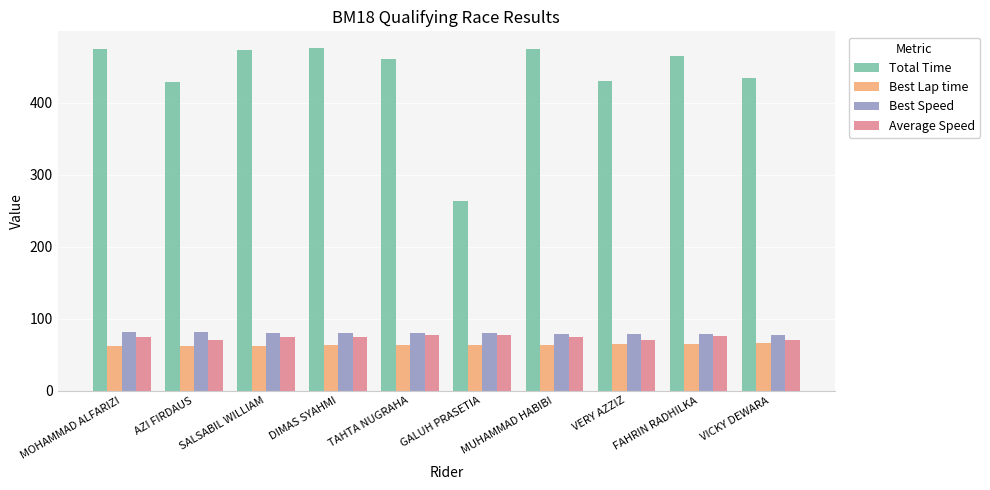

The value of Average Speed at MUHAMMAD HABIBI is 120.8. True or false?

False